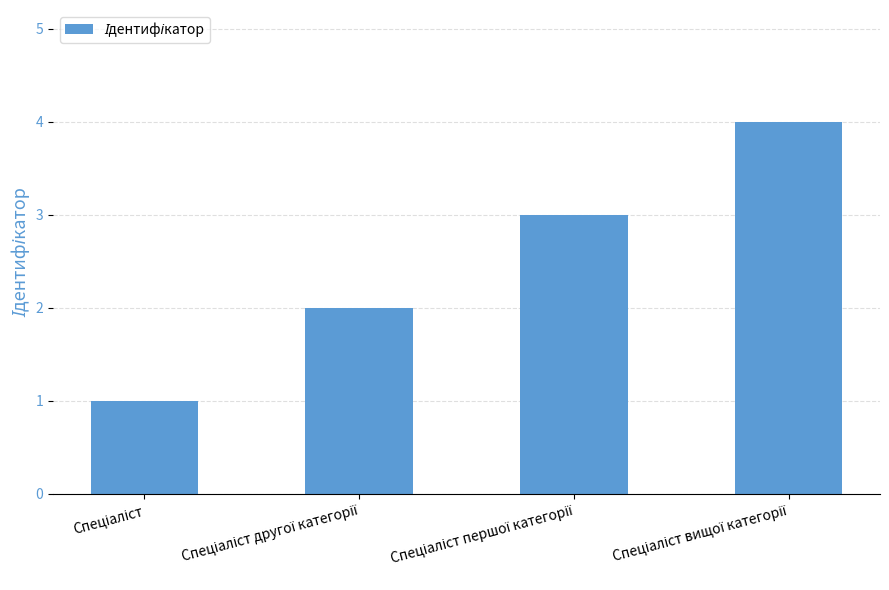

What is the difference between the maximum and minimum values?

3